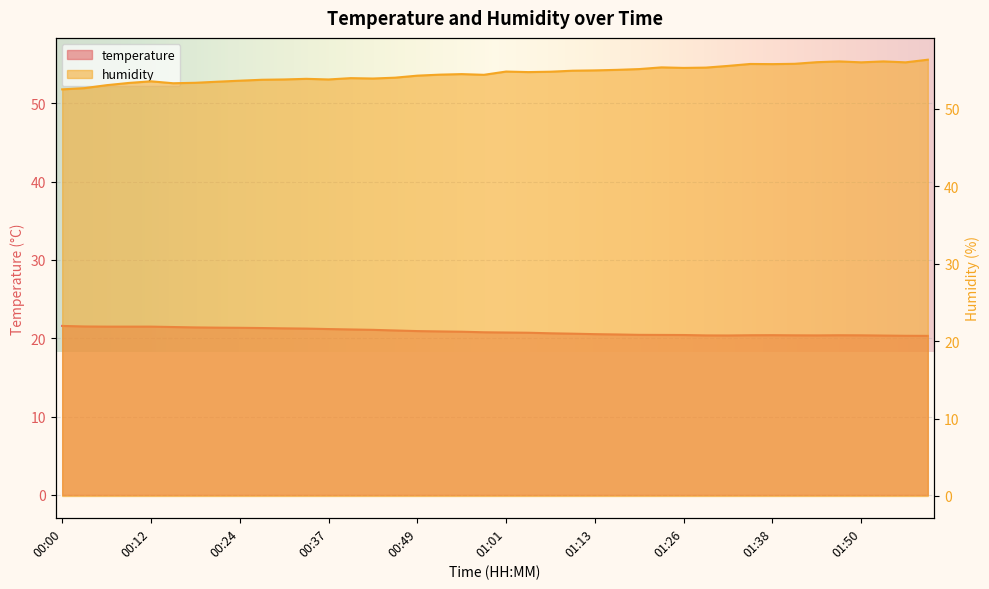

What is the difference between the highest and lowest values at 01:32?

35.2